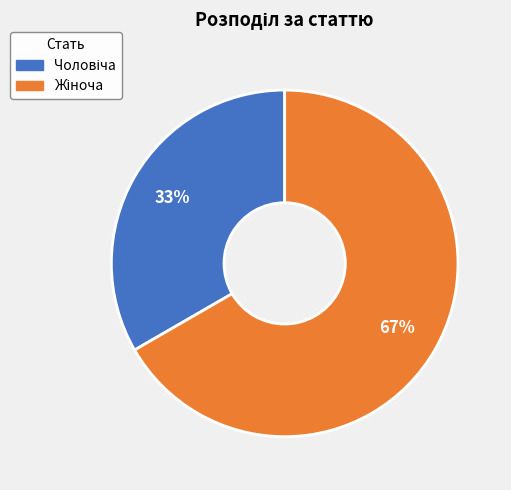

Which slice is the largest?

Жіноча